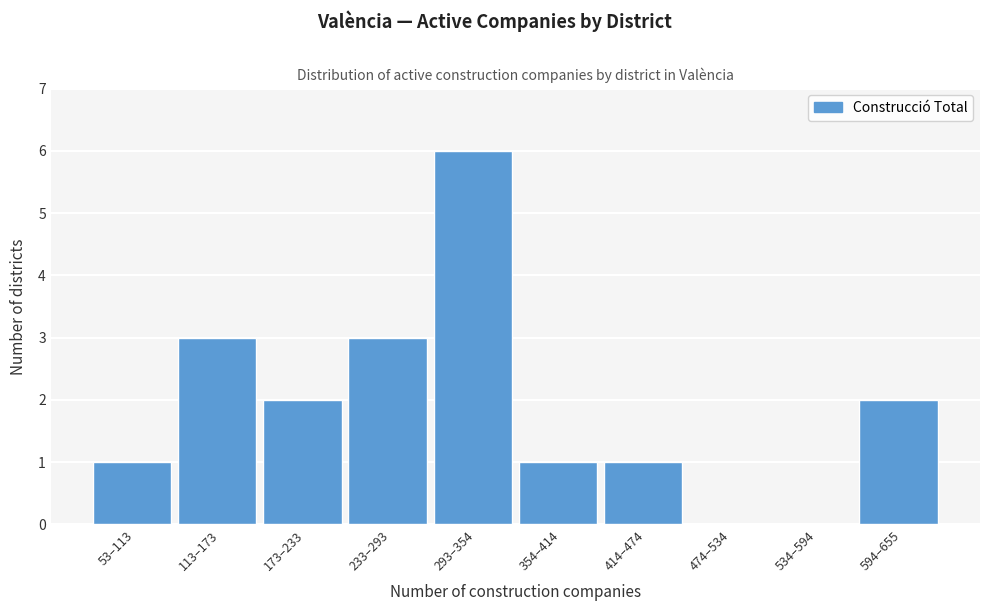

Reading left to right, transcribe all the data shown in this chart.

53–113=1	113–173=3	173–233=2	233–293=3	293–354=6	354–414=1	414–474=1	474–534=0	534–594=0	594–655=2